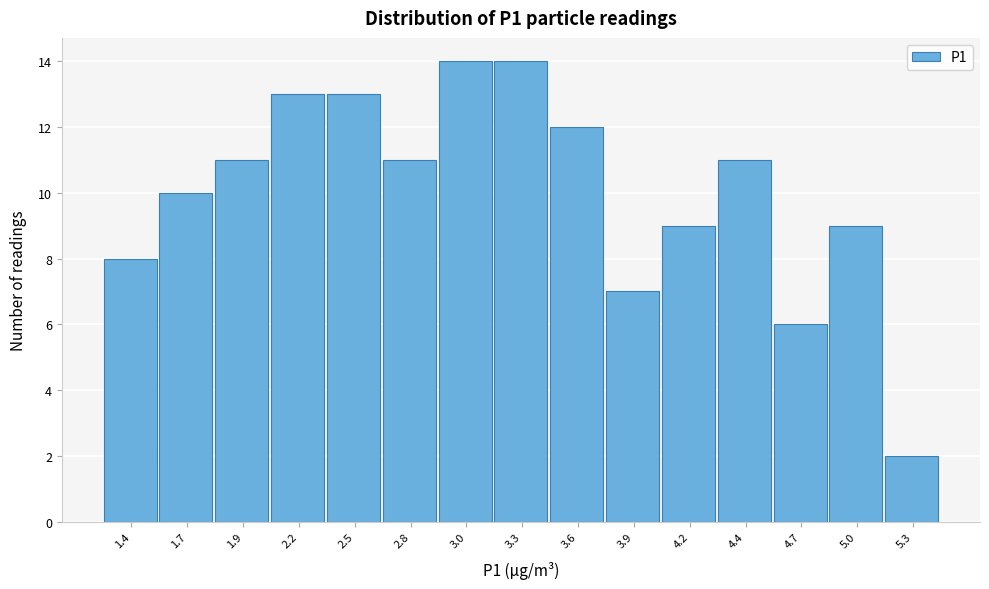

Reading left to right, list all the values displayed in this chart.

1.4=8	1.7=10	1.9=11	2.2=13	2.5=13	2.8=11	3.0=14	3.3=14	3.6=12	3.9=7	4.2=9	4.4=11	4.7=6	5.0=9	5.3=2